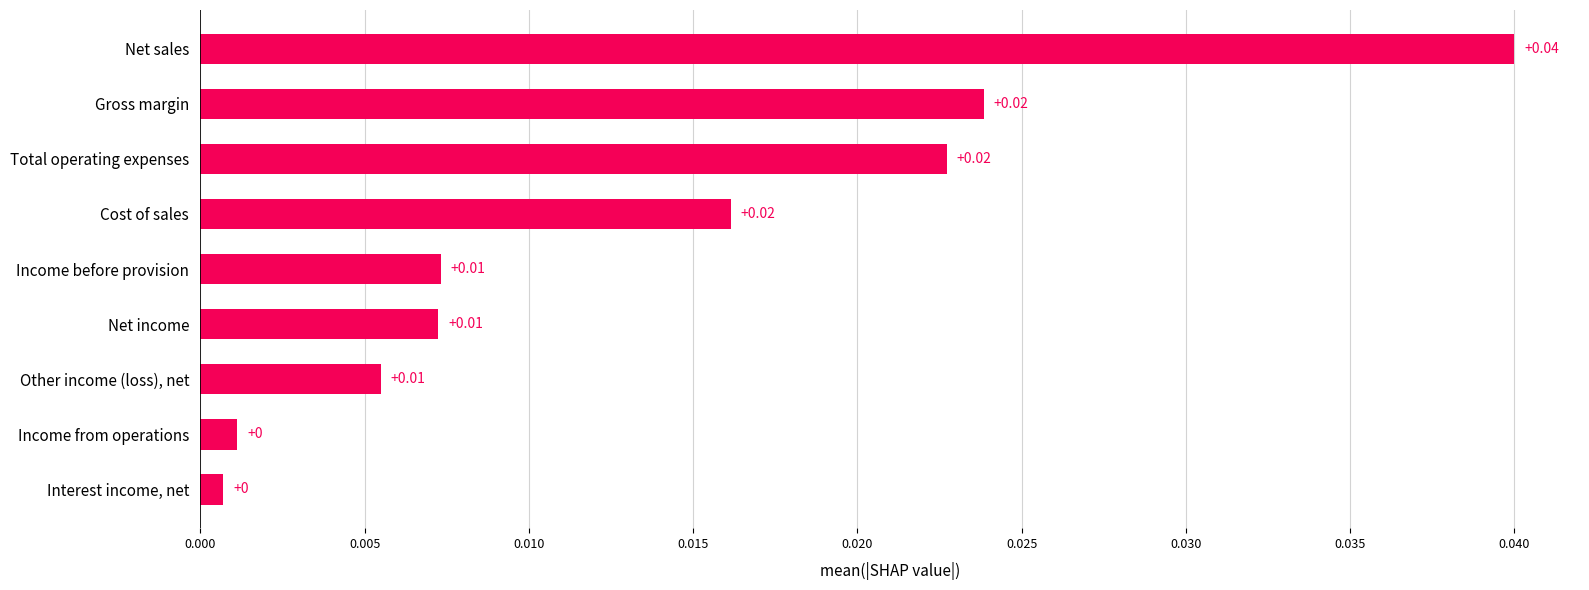

Which has a higher value, Cost of sales or Net sales?

Net sales